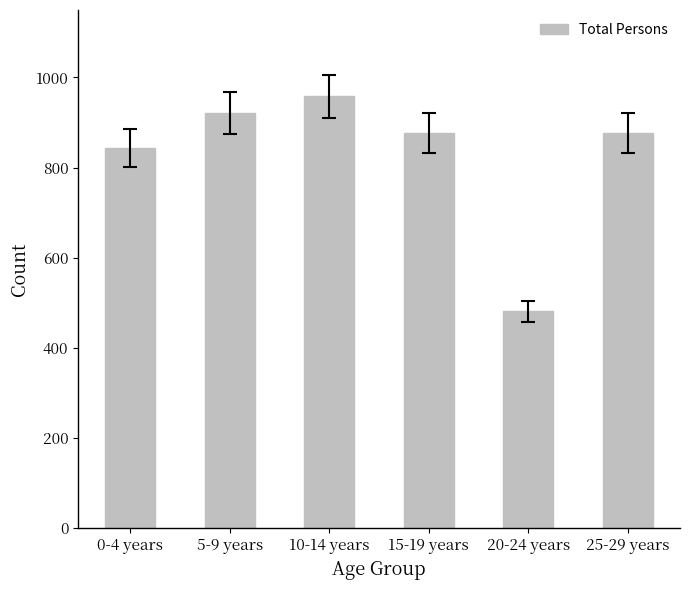

What is the value of the 3rd bar from the left?

958